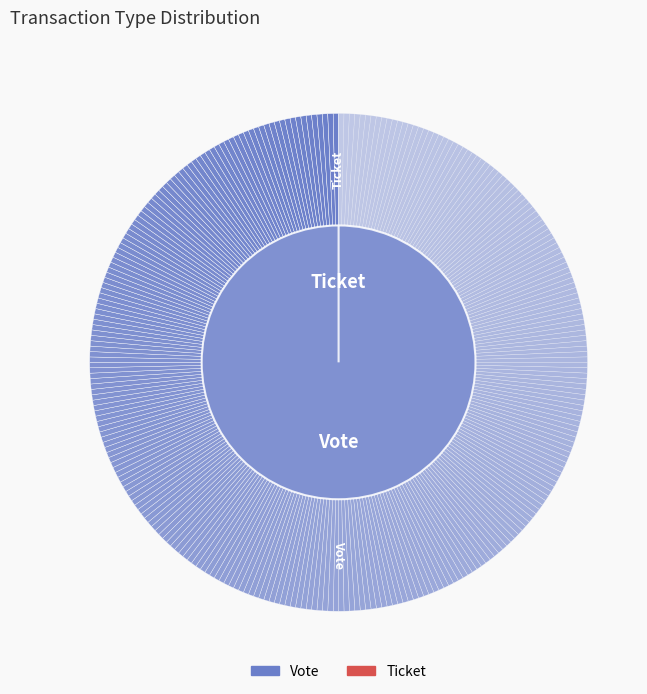

The Ticket slice represents 7% of the pie. True or false?

False